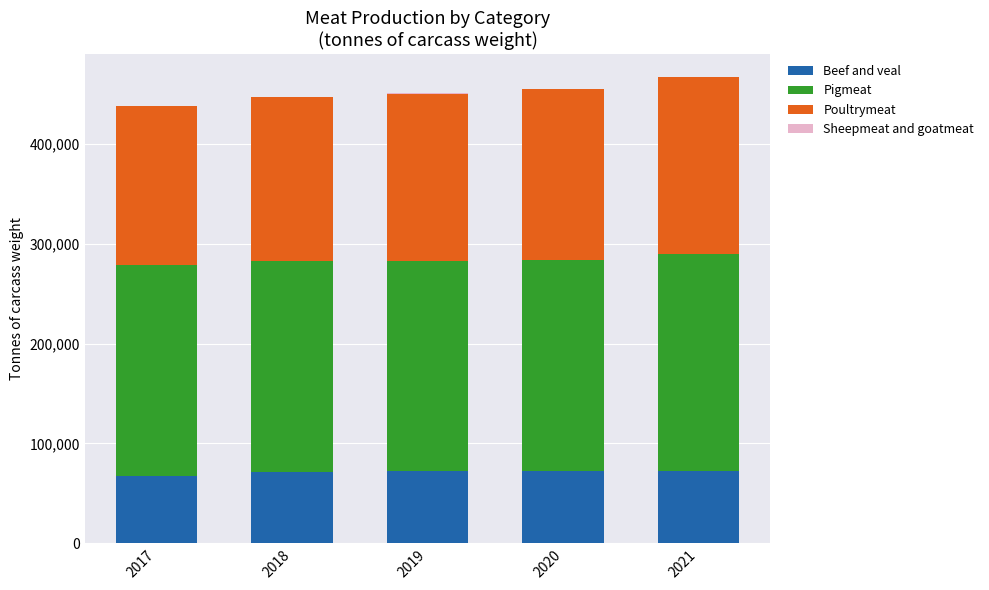

What is the sum of the Beef and veal values at 2018 and 2019?

144471.0